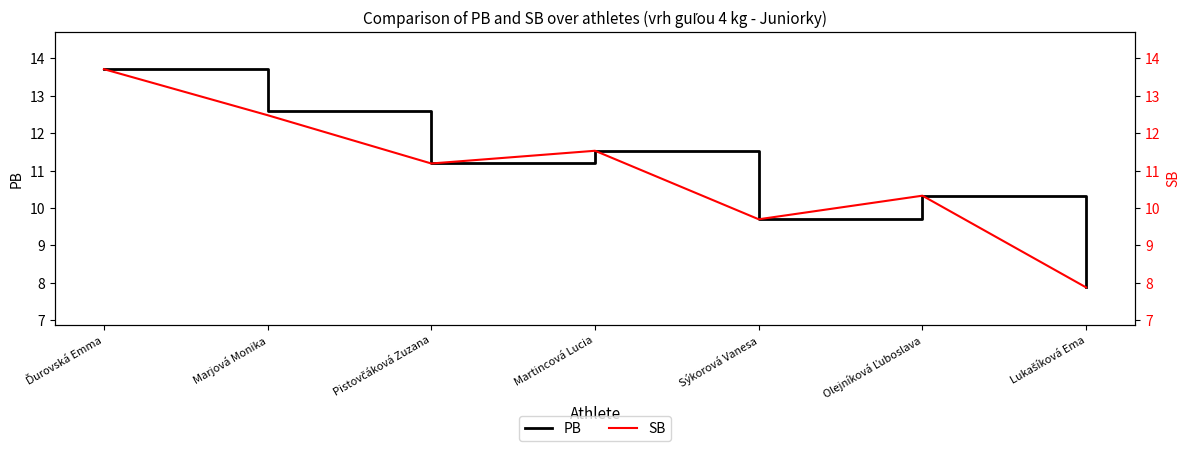

At which label is SB closest to 10?

Sýkorová Vanesa